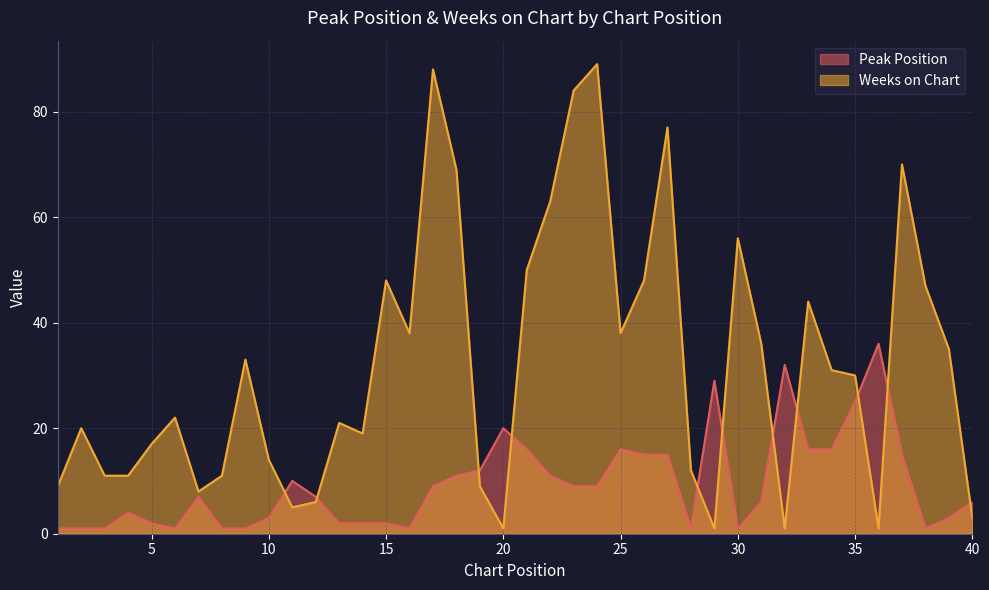

The Weeks on Chart series shows 52 at 39. True or false?

False